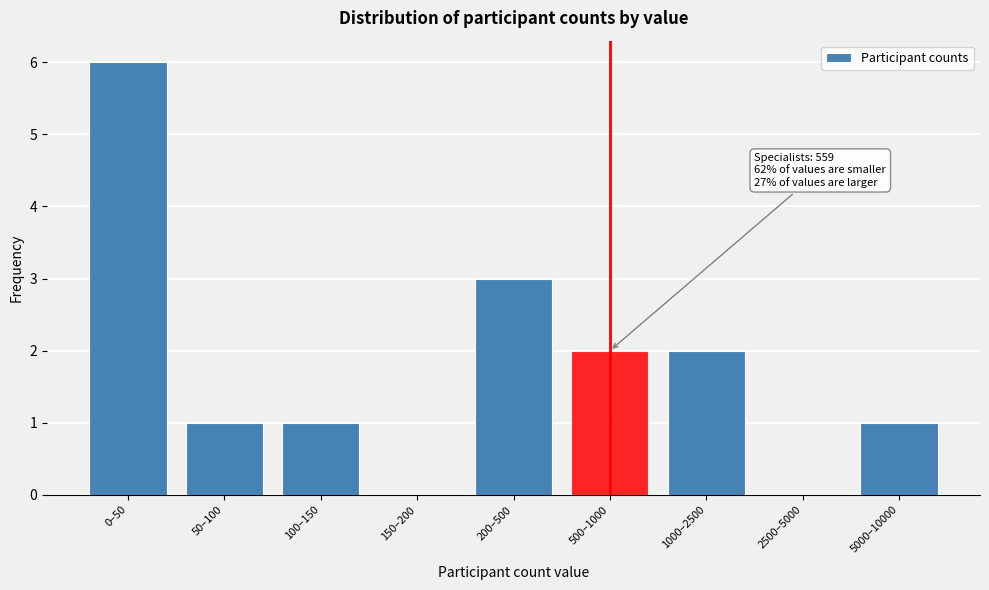

Reading right to left, list all the values displayed in this chart.

5000–10000=1	2500–5000=0	1000–2500=2	500–1000=2	200–500=3	150–200=0	100–150=1	50–100=1	0–50=6